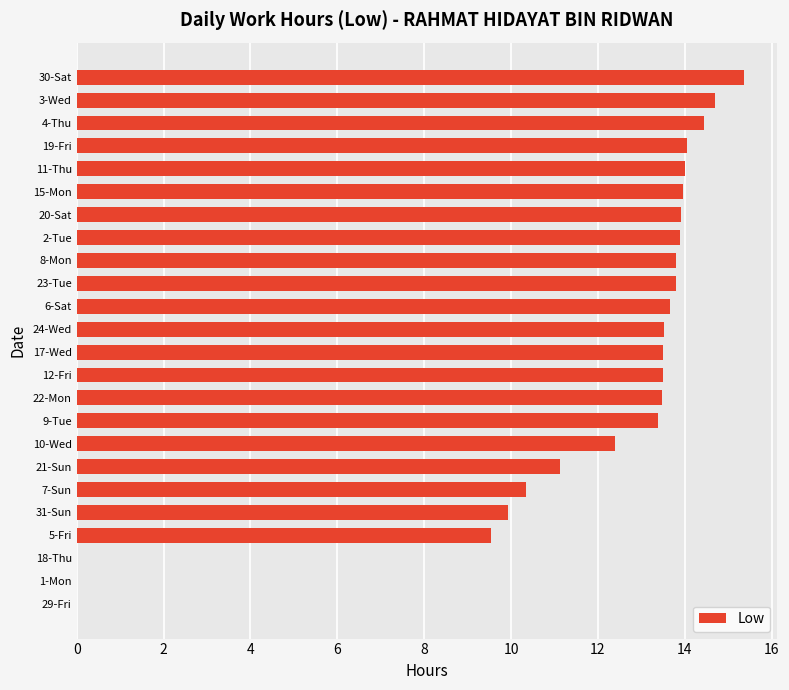

Which category has the highest value across all series?

30-Sat